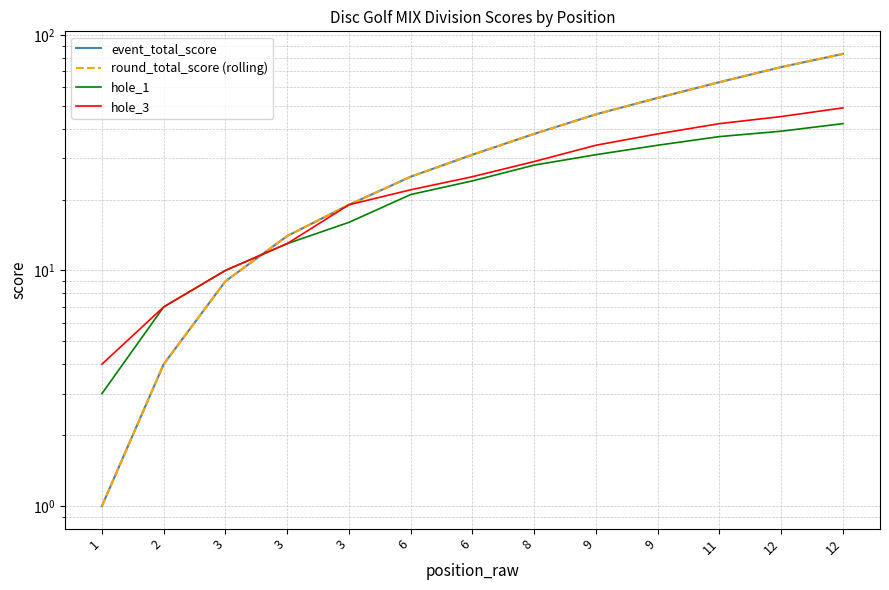

Between 12 and 8, which is larger?

12